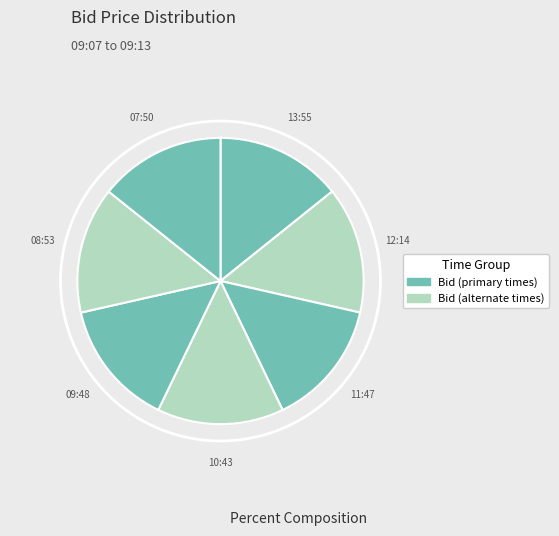

Count the number of slices in the pie.

7